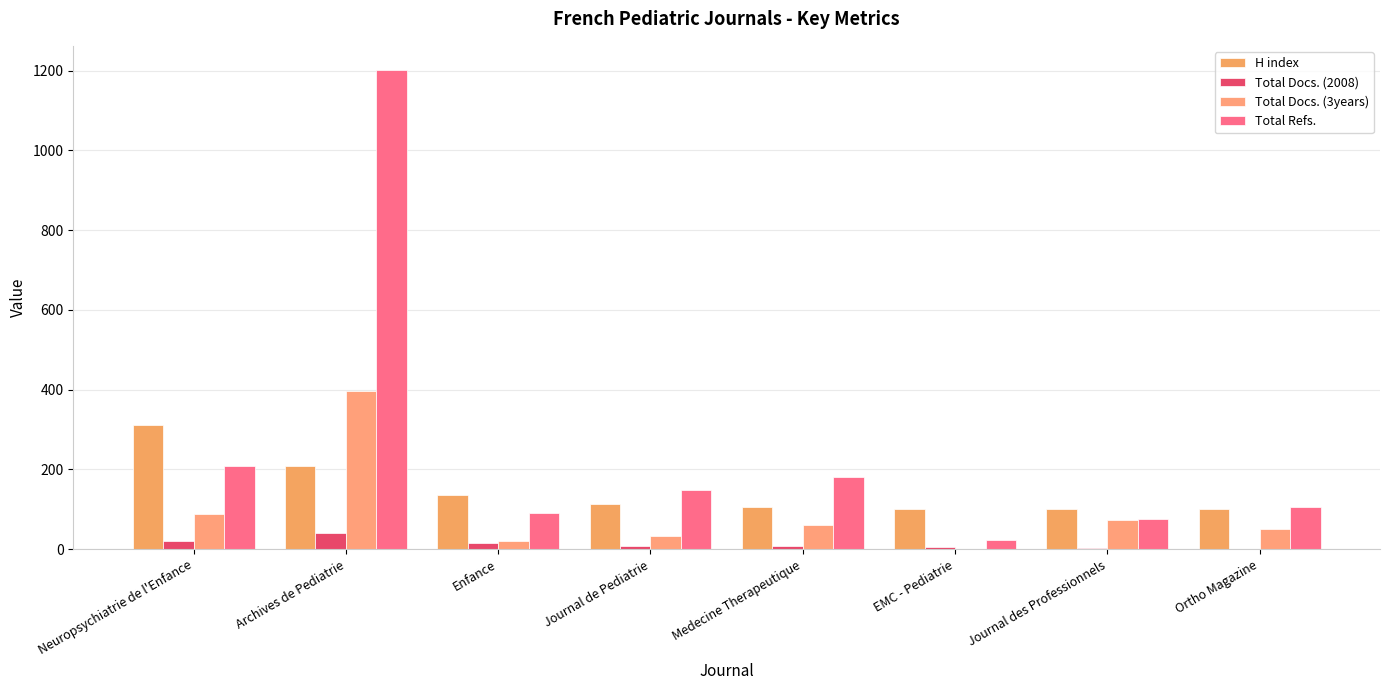

What is the label of the 6th bar from the right?

Enfance